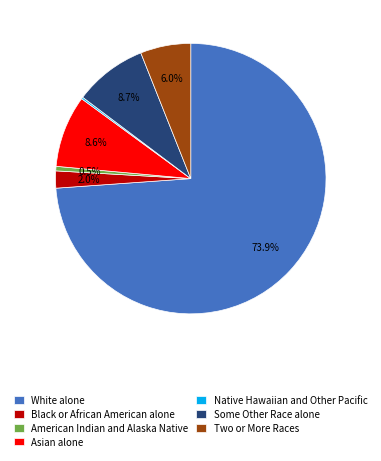

Is White alone the majority of the pie?

Yes